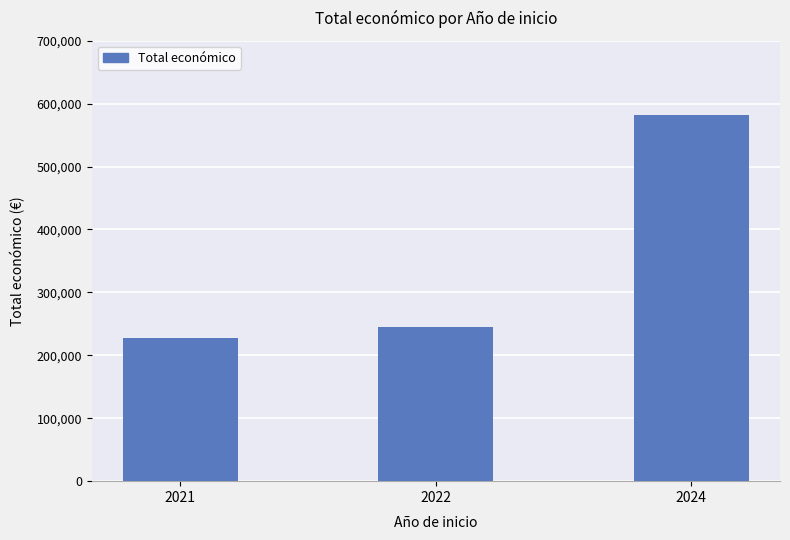

How many series are shown in this chart?

1